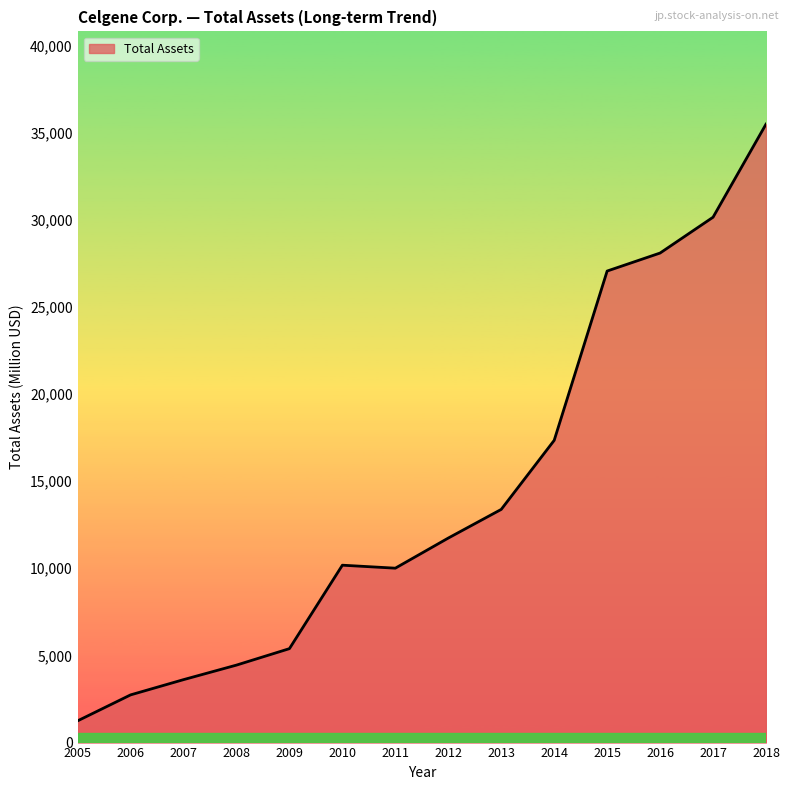

At which label is the value closest to 18363?

2014